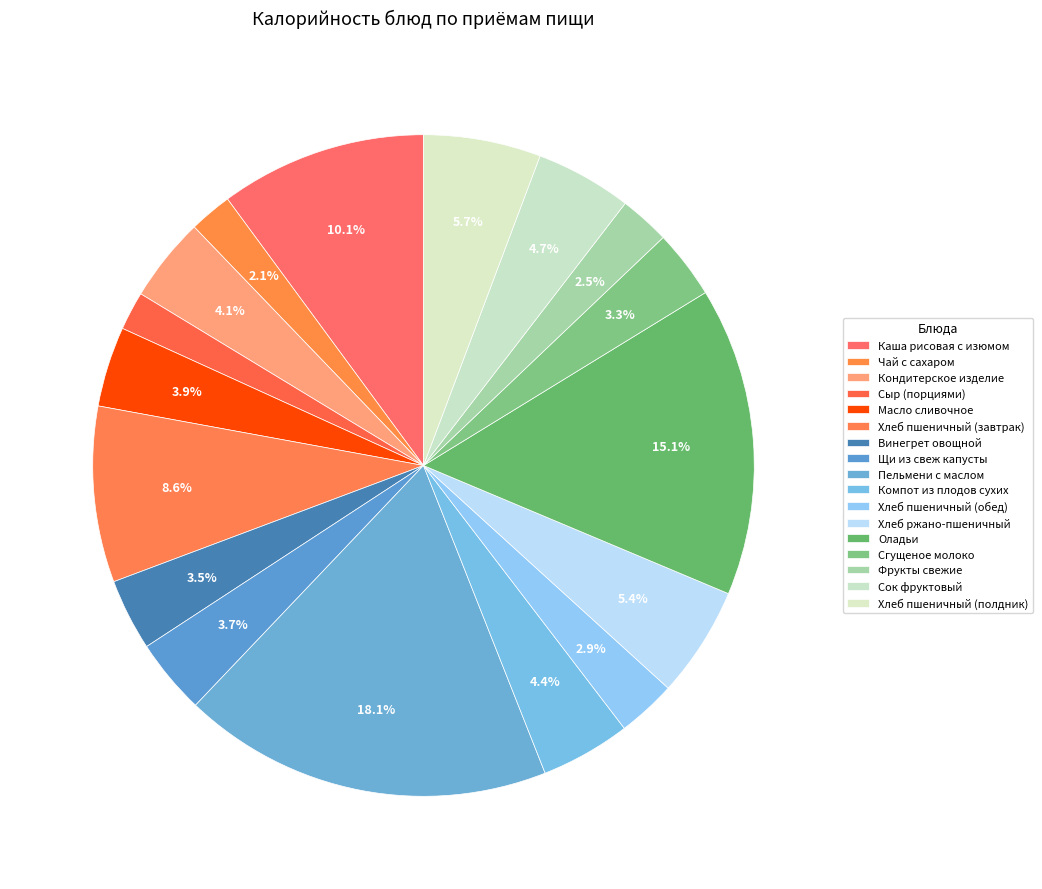

To the nearest percent, what is the combined percentage of Хлеб пшеничный (полдник) and Каша рисовая с изюмом?

16%